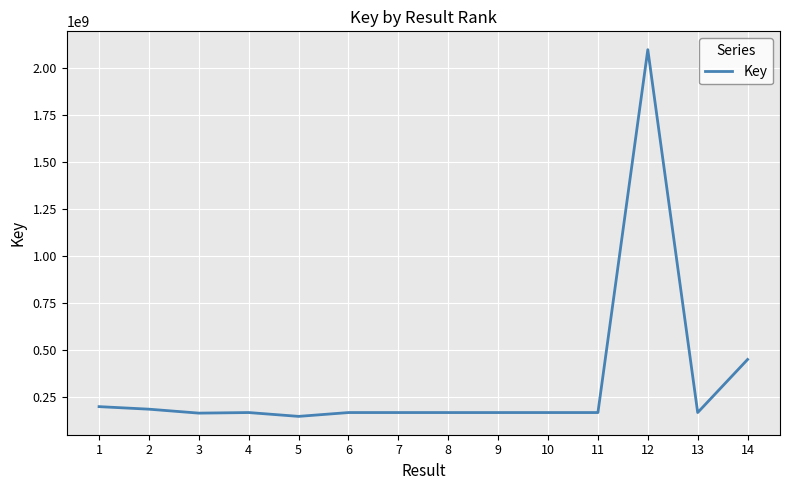

What is the ratio of the value at 4 to the value at 13?

1.0